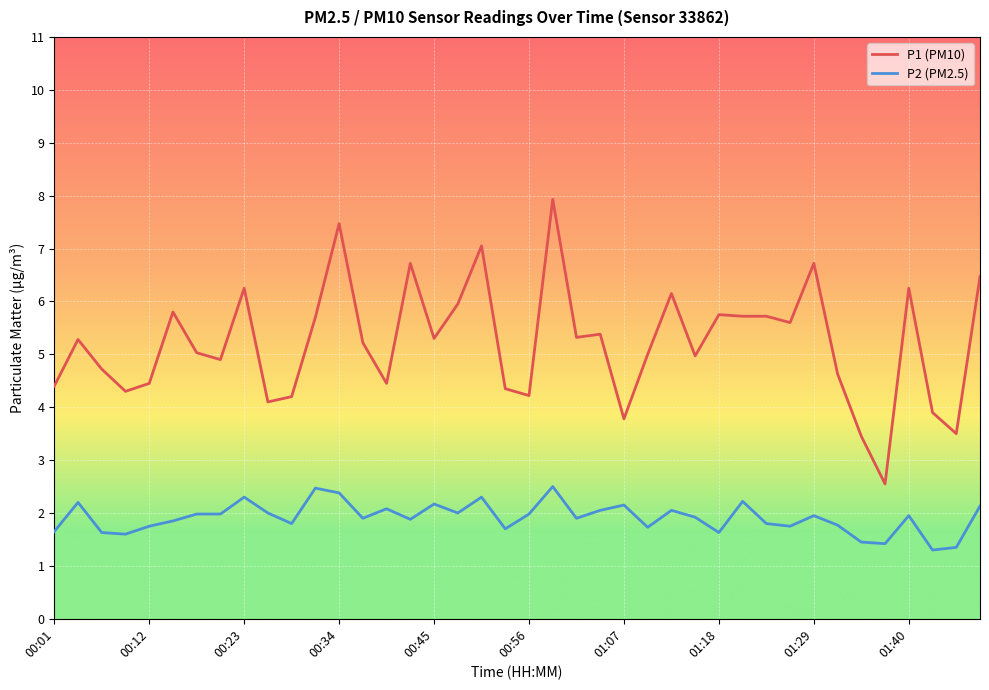

What is the difference between the maximum and minimum values in the P1 (PM10) series?

5.4